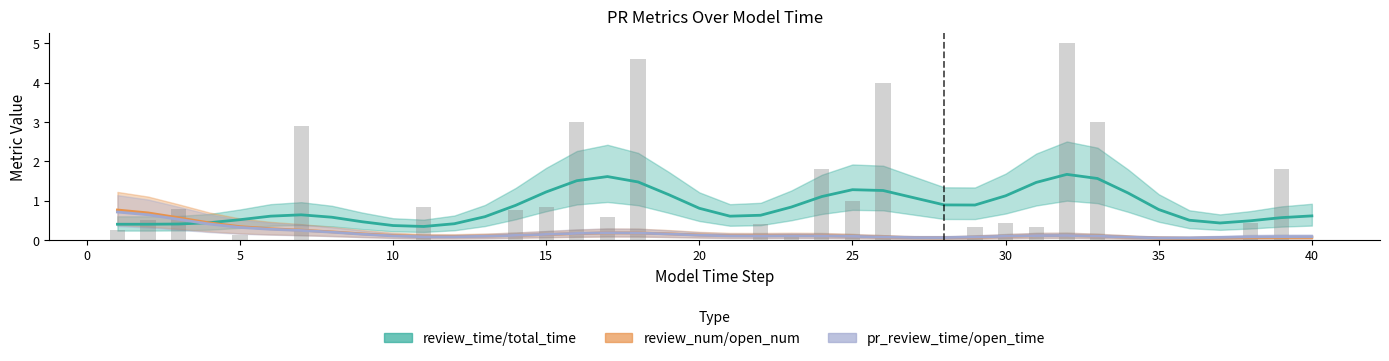

Which series has the largest range (max minus min)?

review_time/total_time